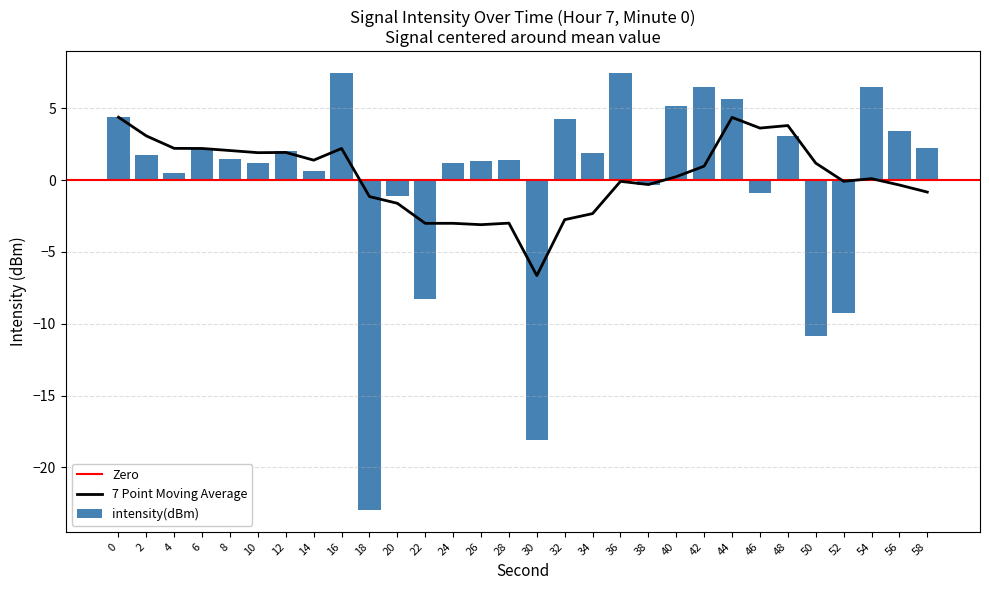

List the labels in order of value, smallest first.

18, 30, 50, 52, 22, 20, 46, 38, 4, 14, 10, 24, 26, 28, 8, 2, 34, 12, 6, 58, 48, 56, 32, 0, 40, 44, 54, 42, 36, 16